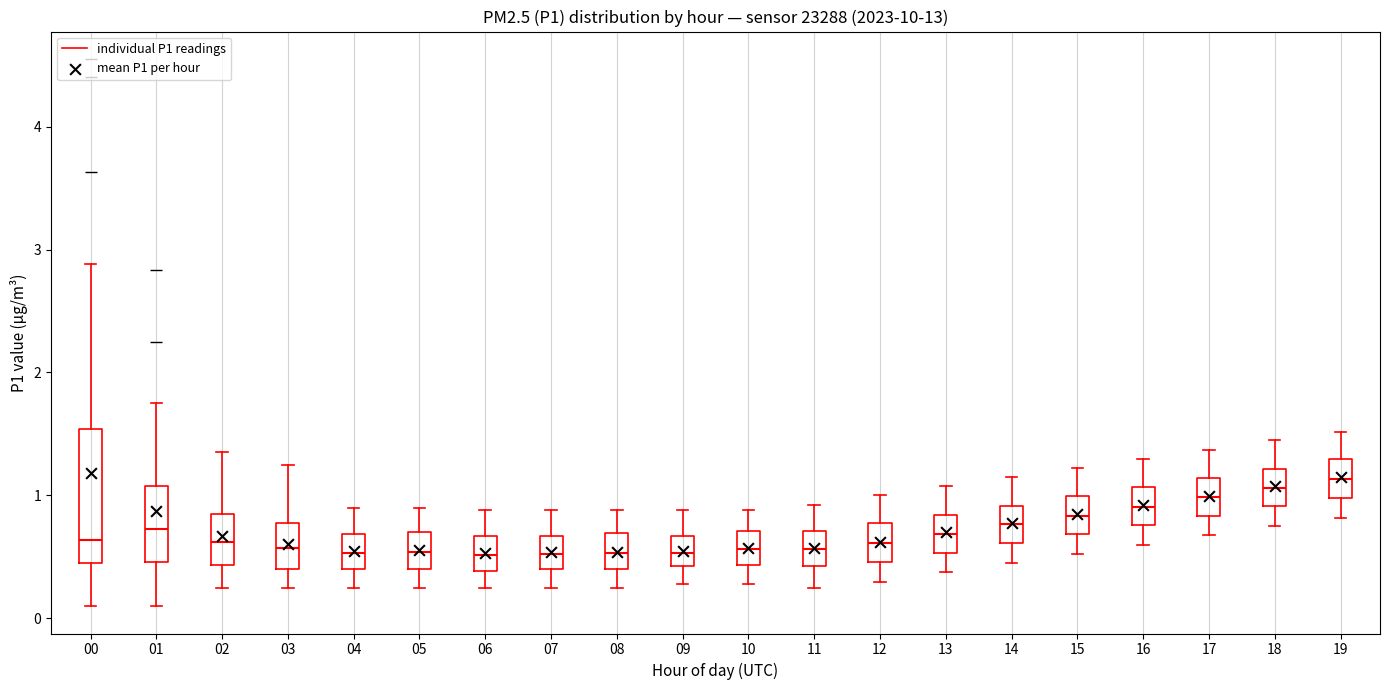

Where does the median line of the box at x = 13 sit on the y-axis? The values are not printed on the chart, so give them approximately, as read against the axis.

0.7